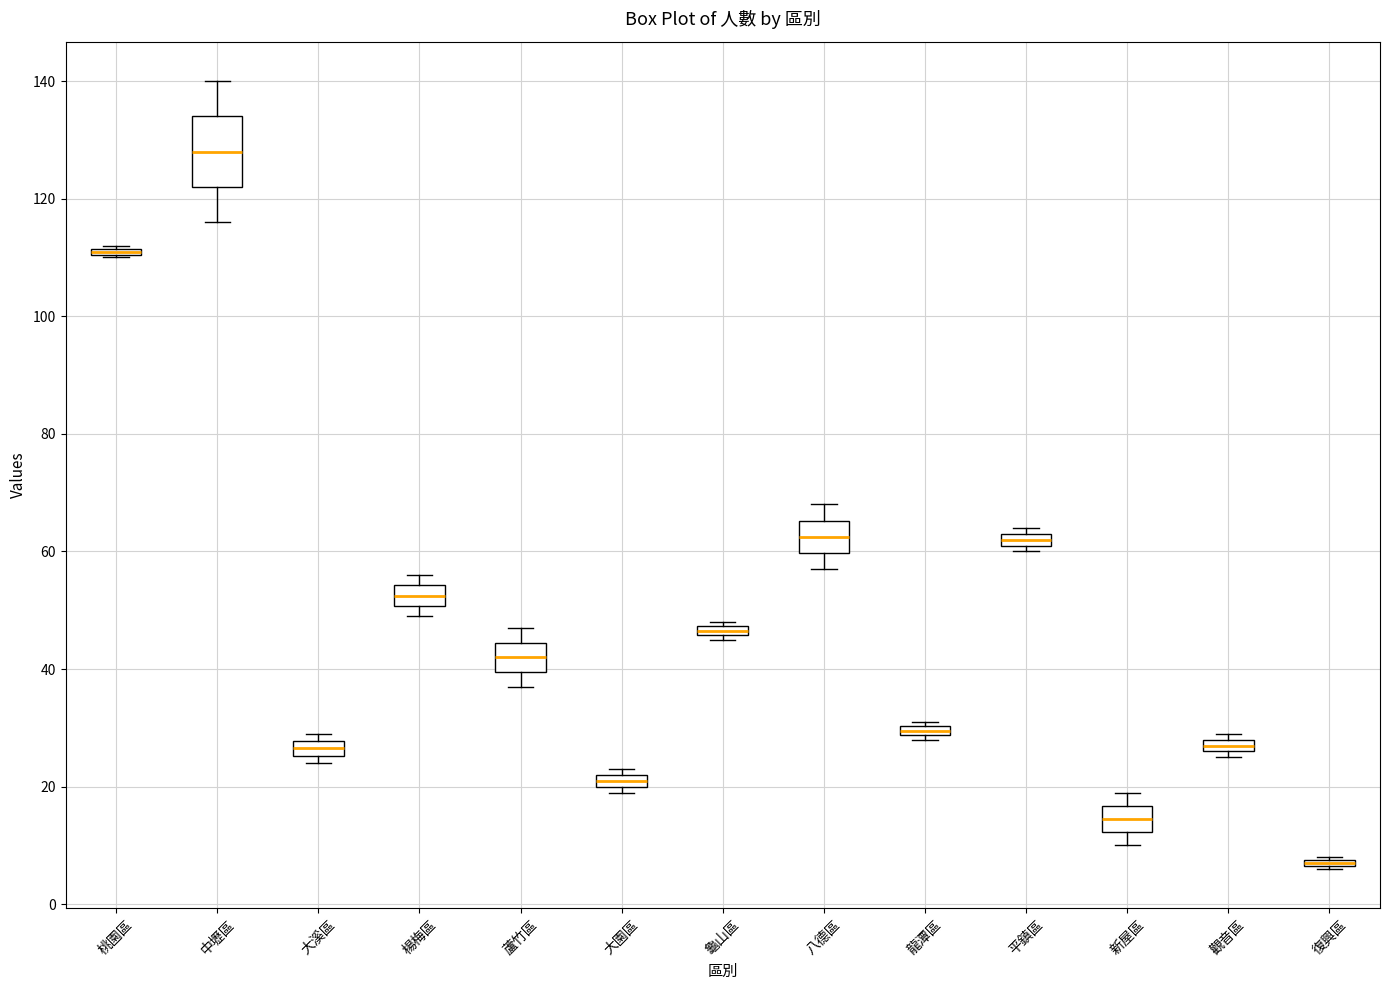

Comparing the boxes themselves (not the whiskers), which one is the tallest?

中壢區